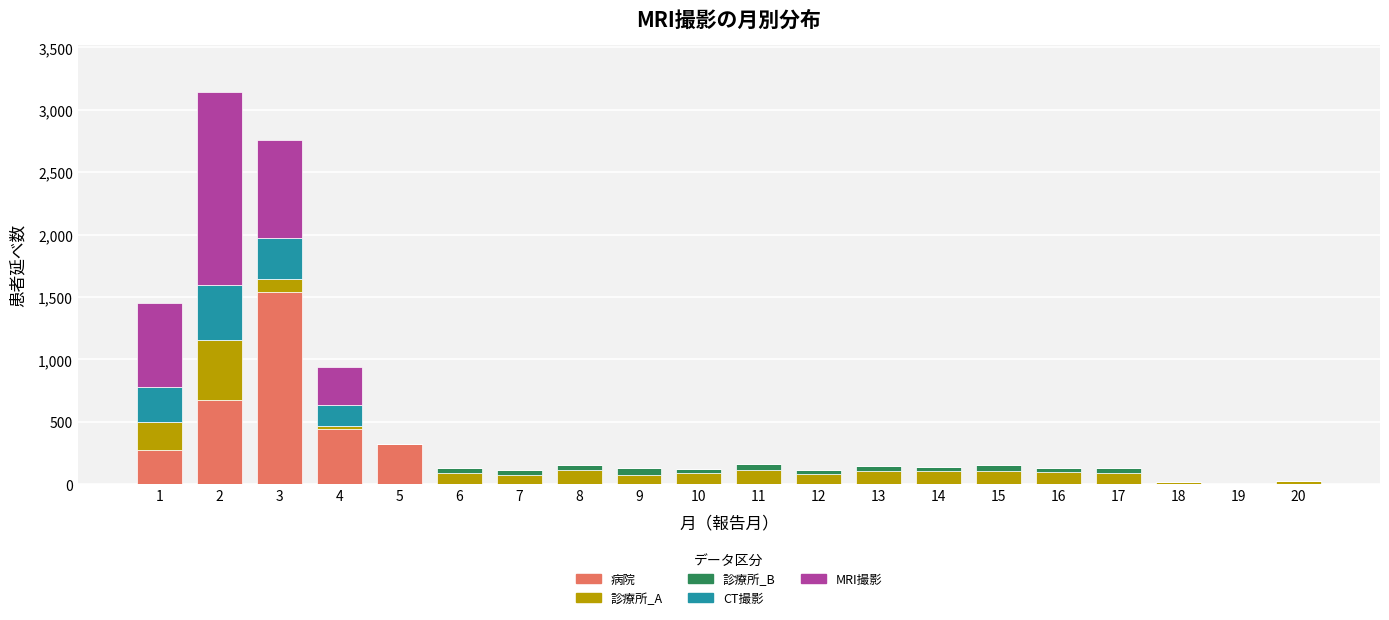

What is the maximum value for 病院?

1541